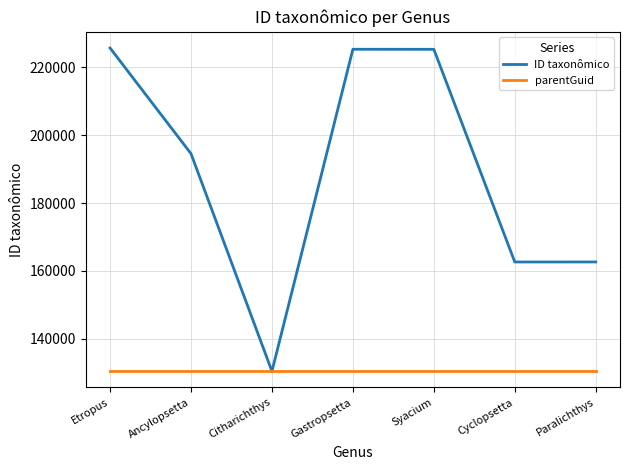

What is the maximum value shown in the chart?

225705